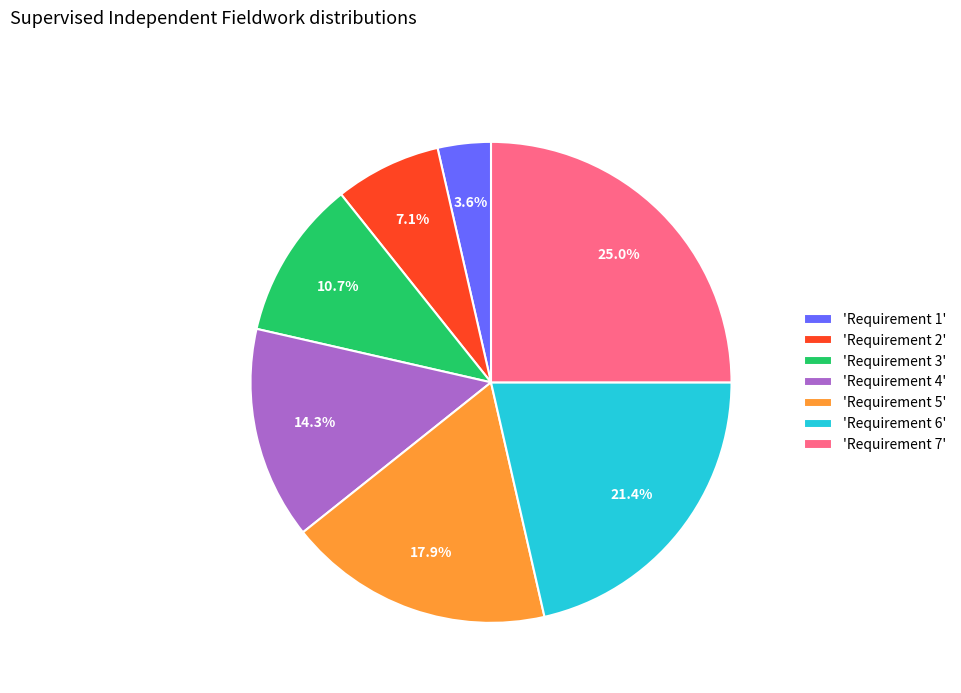

How many slices are in this pie chart?

7